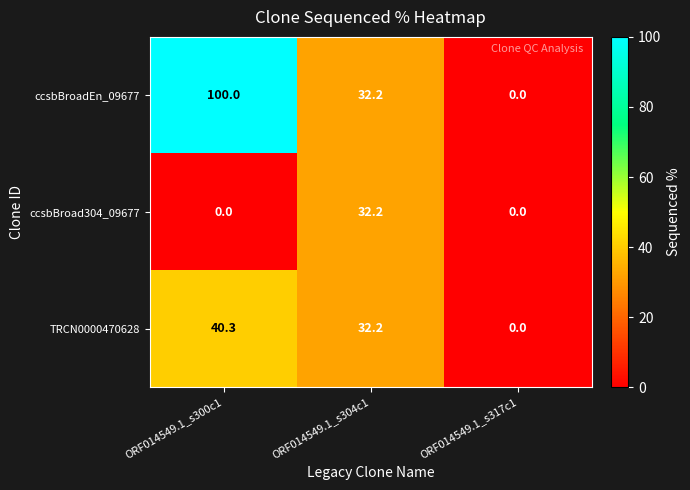

Where is TRCN0000470628 nearest to the value 20?

ORF014549.1_s304c1